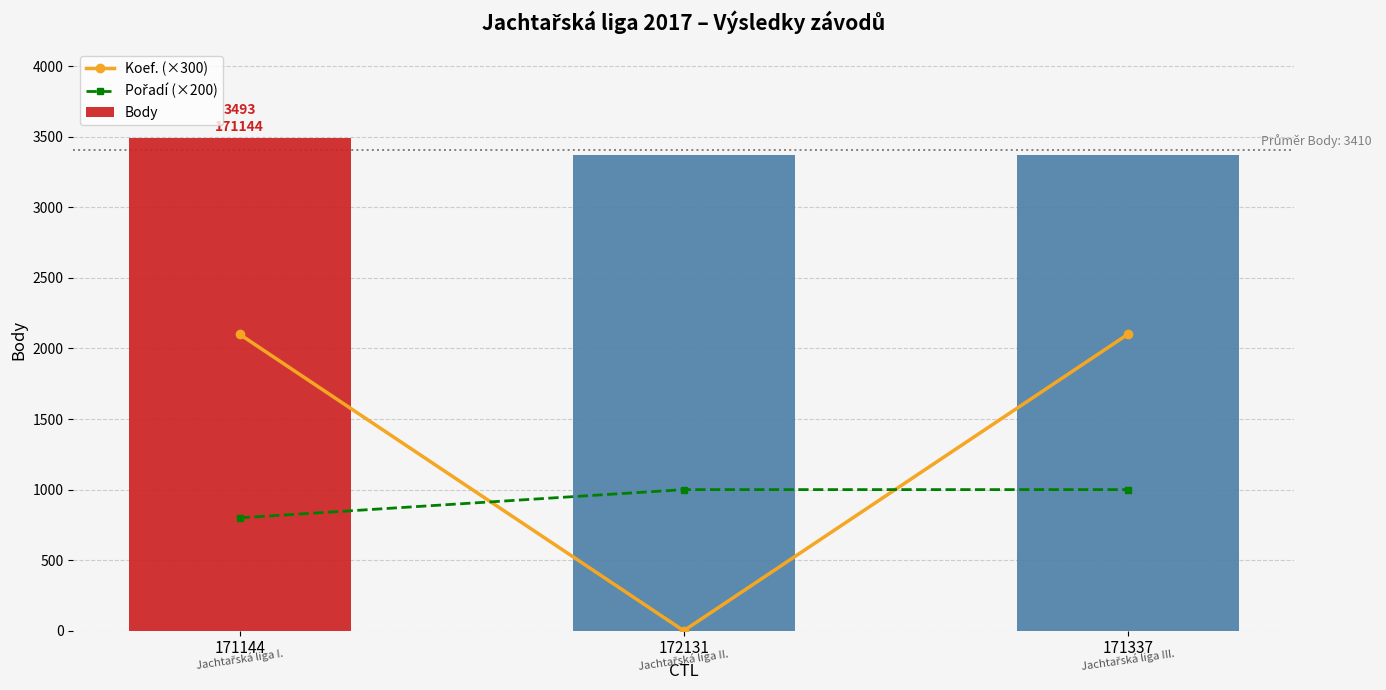

At 171144, list the series in order from smallest to largest.

Pořadí (×200), Koef. (×300), Body